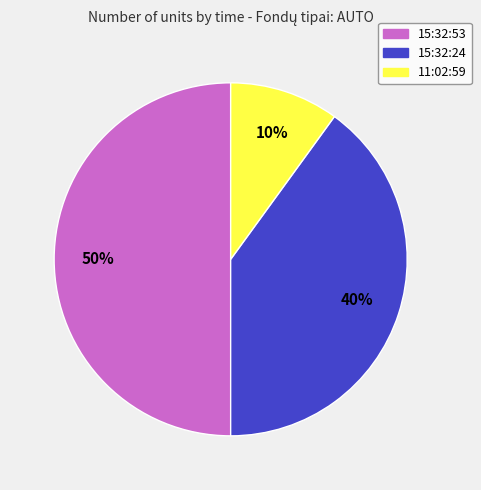

How many segments does this pie chart have?

3